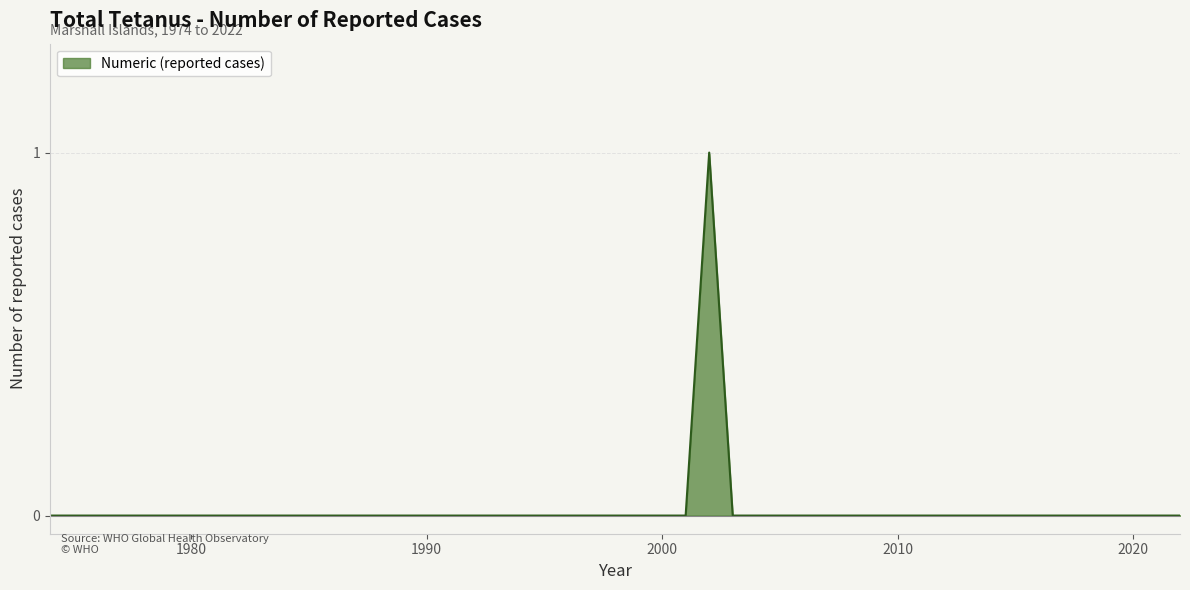

At which category does the data reach its first local peak?

2002